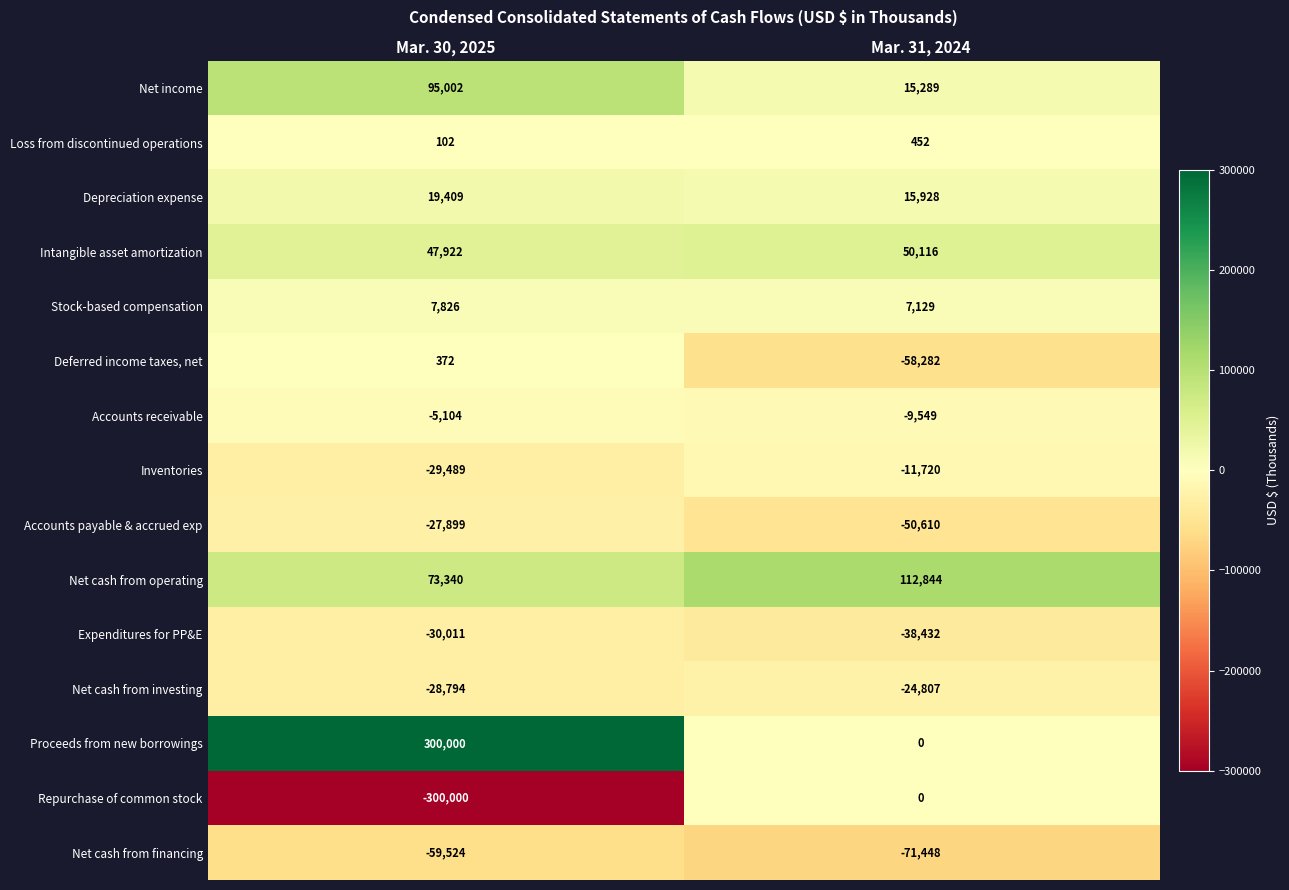

What is the sum of the Net cash from financing values at Mar. 31, 2024 and Mar. 30, 2025?

-130972